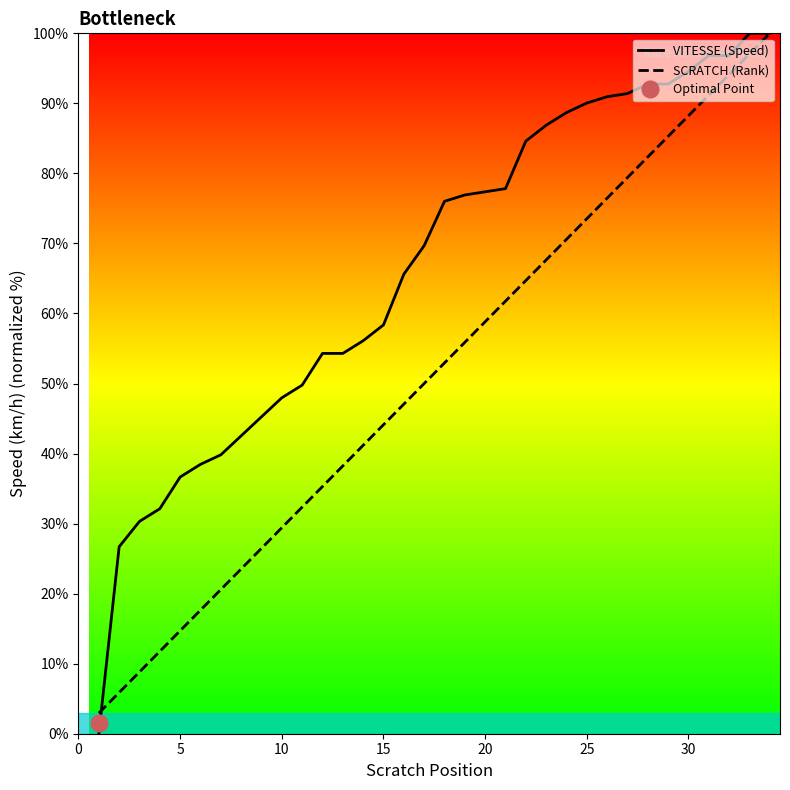

The VITESSE (Speed) series shows 137.2 at 20. True or false?

False